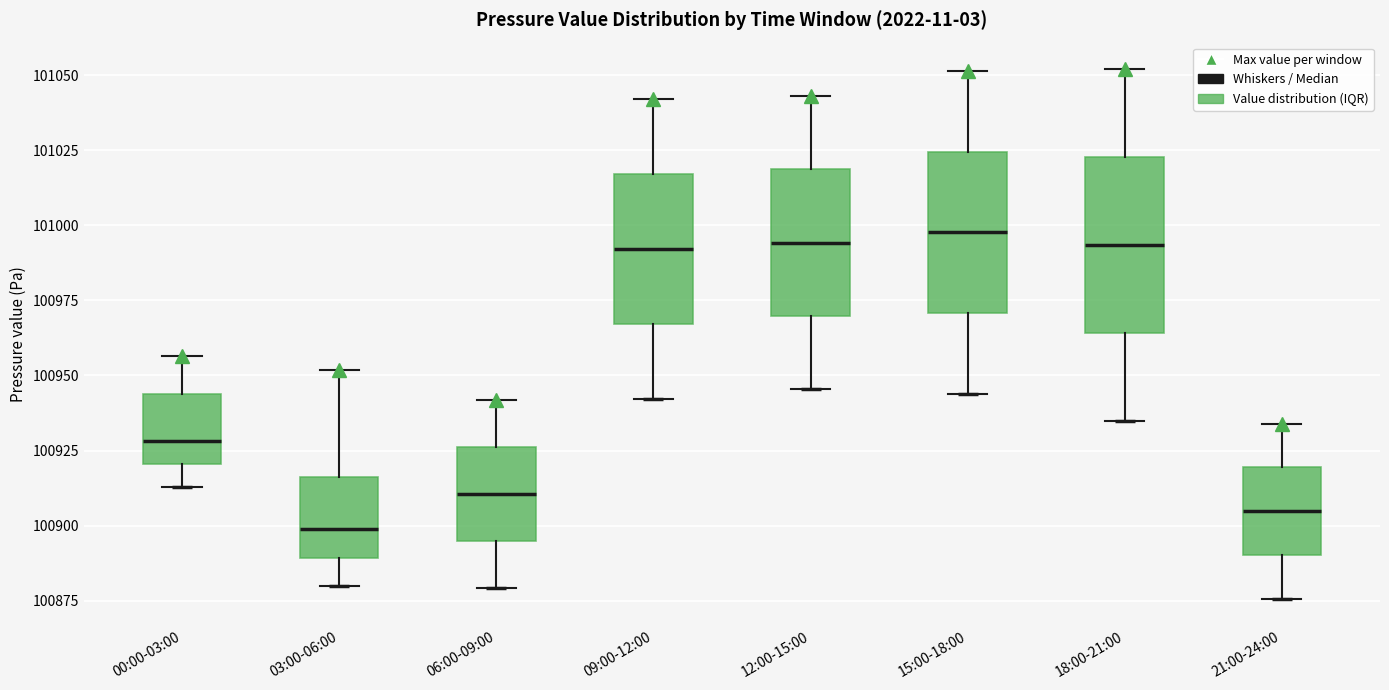

Reading left to right, read every box against the y-axis: the position of its median line, the range the box covers, and the ends of its whiskers. The values are not printed on the chart, so give them approximately, as read against the axis.

00:00-03:00: median 100930, box 100920 to 100945, whiskers 100915 to 100955
03:00-06:00: median 100900, box 100890 to 100915, whiskers 100880 to 100950
06:00-09:00: median 100910, box 100895 to 100925, whiskers 100880 to 100940
09:00-12:00: median 100990, box 100965 to 101015, whiskers 100940 to 101040
12:00-15:00: median 100995, box 100970 to 101020, whiskers 100945 to 101045
15:00-18:00: median 101000, box 100970 to 101025, whiskers 100945 to 101050
18:00-21:00: median 100995, box 100965 to 101025, whiskers 100935 to 101050
21:00-24:00: median 100905, box 100890 to 100920, whiskers 100875 to 100935